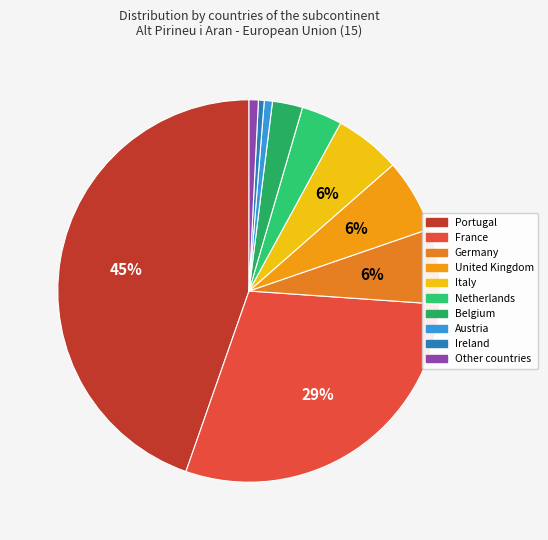

To the nearest percent, what is the average slice percentage?

10%